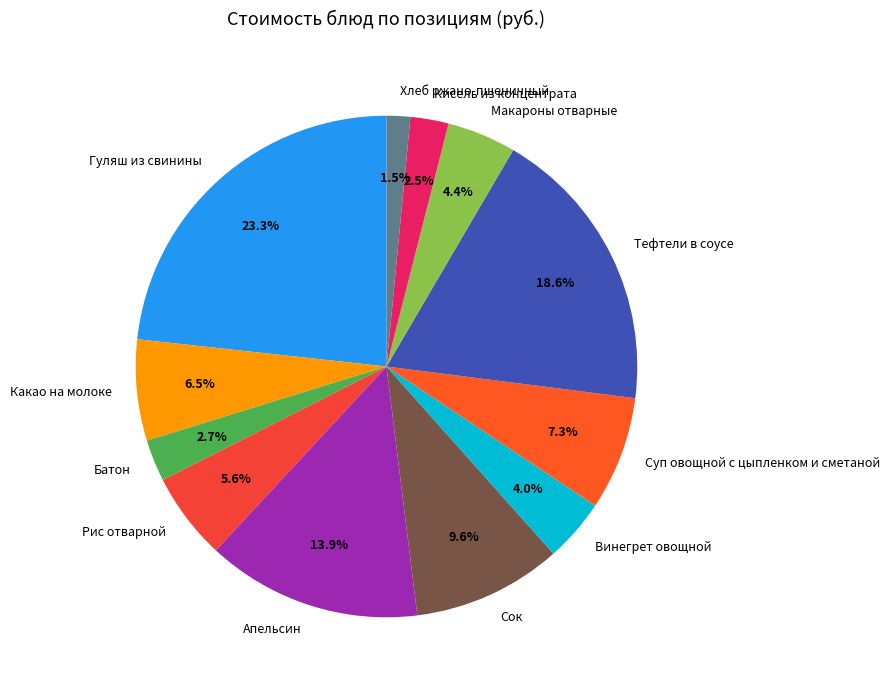

To the nearest percent, what is the combined percentage of Суп овощной с цыпленком и сметаной and Сок?

17%